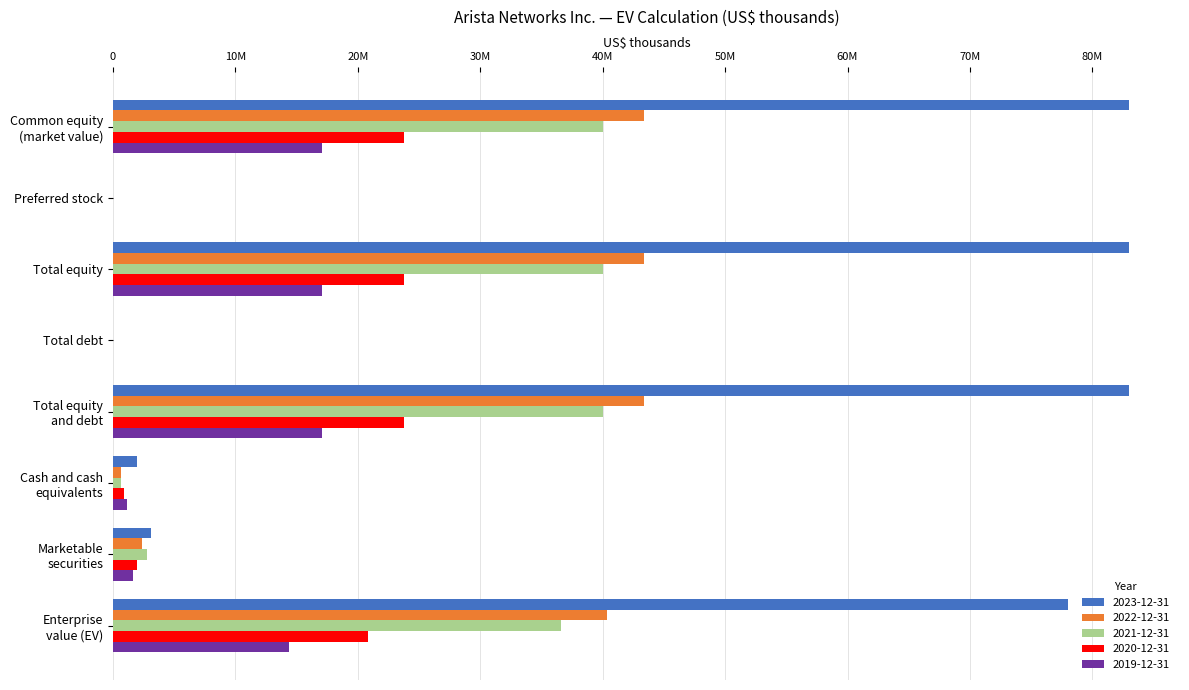

Reading left to right, transcribe all the data shown in this chart.

2023-12-31: 83007350	0	83007350	0	83007350	1938606	3069362	77999382
2022-12-31: 43342691	0	43342691	0	43342691	671707	2352022	40318962
2021-12-31: 39991189	0	39991189	0	39991189	620813	2787502	36582874
2020-12-31: 23736066	0	23736066	0	23736066	893219	1979649	20863198
2019-12-31: 17091578	0	17091578	0	17091578	1111286	1613082	14367210